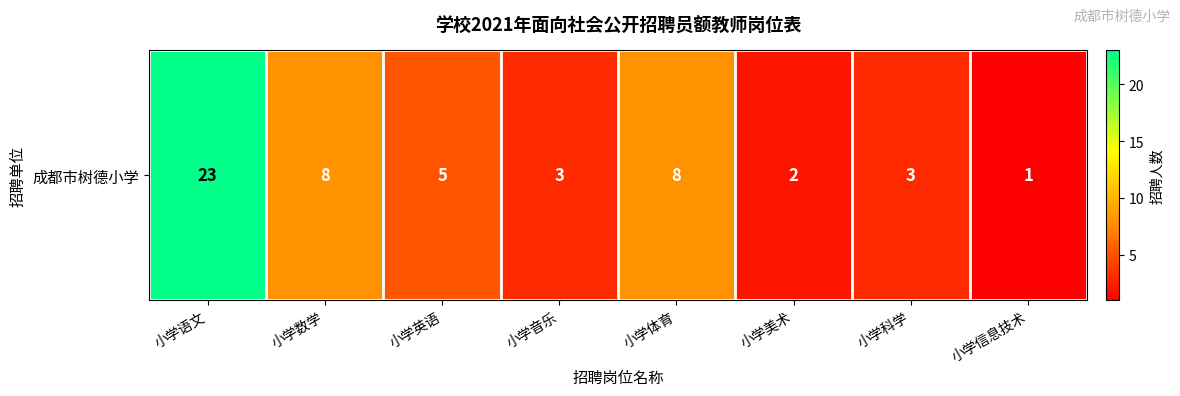

What is the difference between the maximum and minimum values?

22